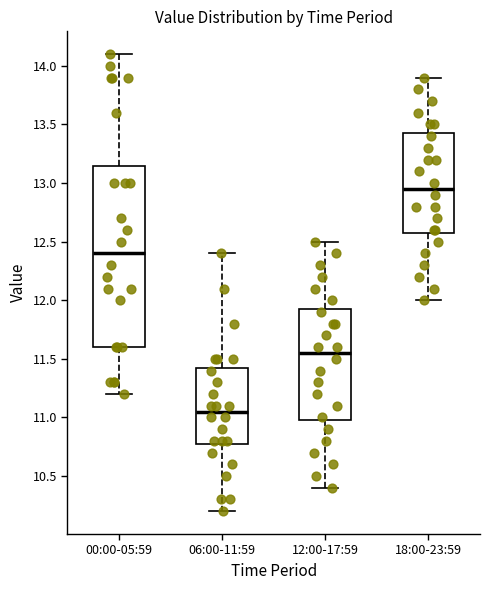

Reading left to right, transcribe this box plot: for each box, give where its median line is, the range the box spans, and where its two whiskers end, as read against the y-axis. The values are not printed on the chart, so give them approximately, as read against the axis.

00:00-05:59: median 12.40, box 11.60 to 13.15, whiskers 11.20 to 14.10
06:00-11:59: median 11.05, box 10.80 to 11.45, whiskers 10.20 to 12.40
12:00-17:59: median 11.55, box 11.00 to 11.95, whiskers 10.40 to 12.50
18:00-23:59: median 12.95, box 12.60 to 13.45, whiskers 12.00 to 13.90